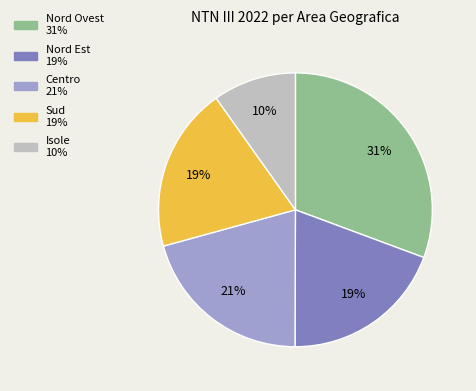

The Nord Ovest slice represents 31% of the pie. True or false?

True